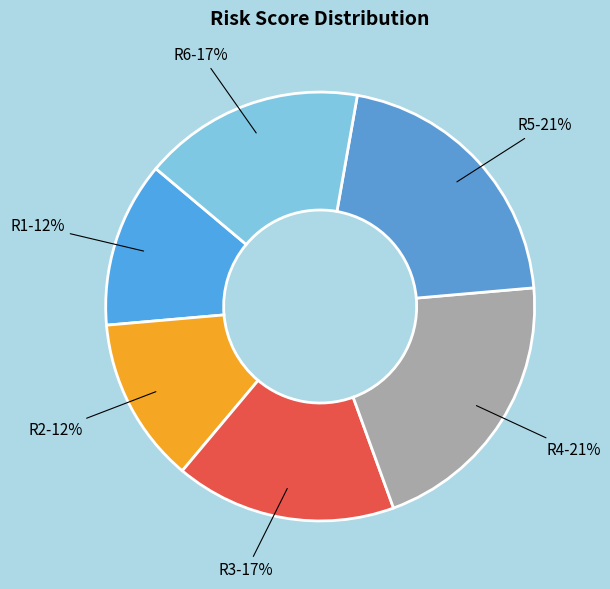

What is the ratio of the value at R5 to the value at R4?

1.0